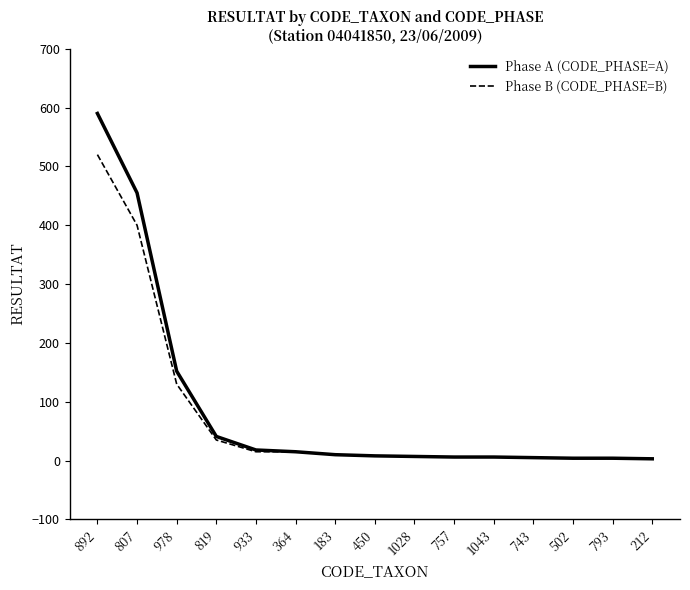

Which series has the largest range (max minus min)?

Phase A (CODE_PHASE=A)